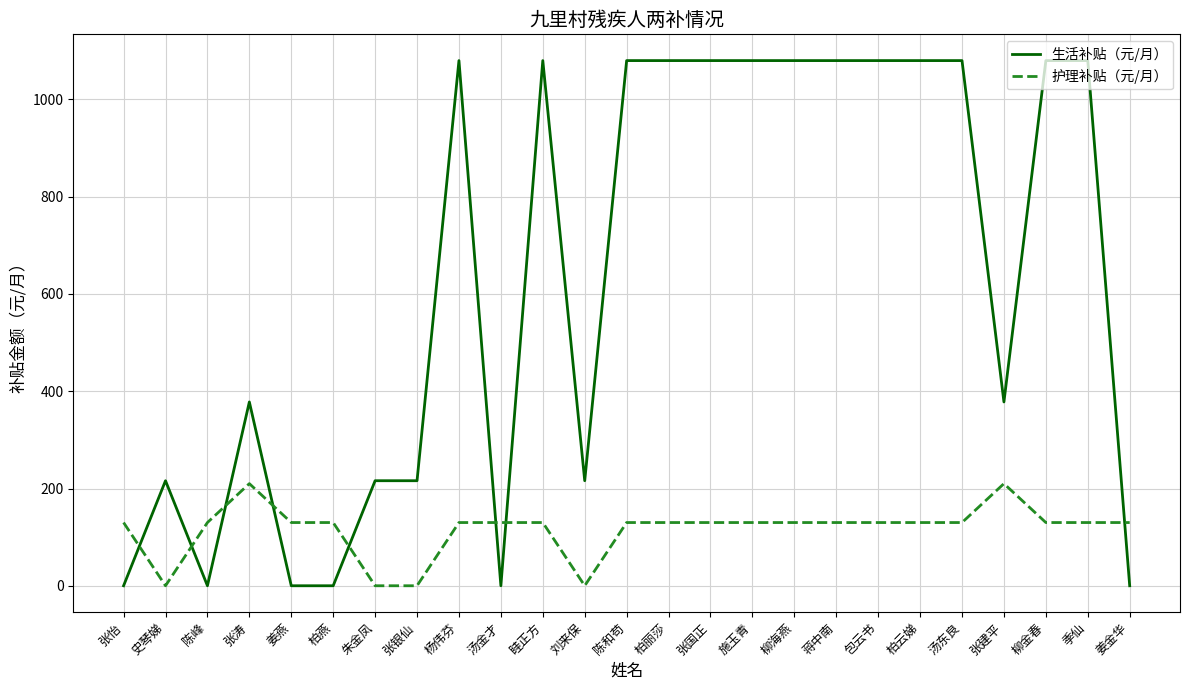

Between which two adjacent categories do 生活补贴（元/月） and 护理补贴（元/月） first intersect?

张怡 and 史琴娣